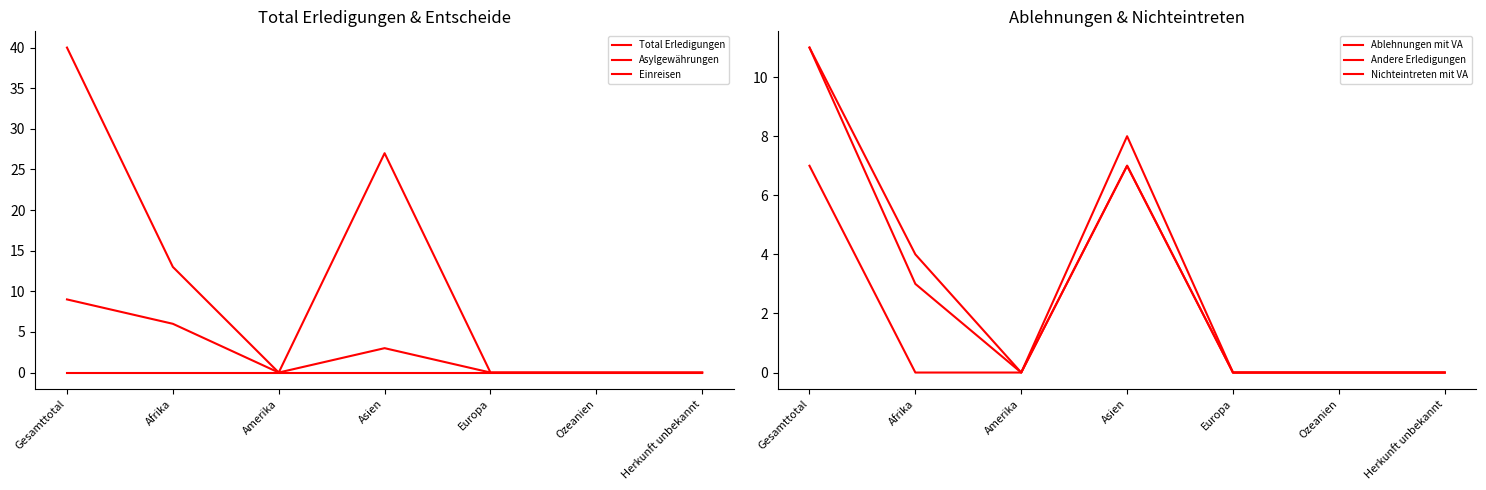

What is the difference between the maximum and minimum values in the Andere Erledigungen series?

11